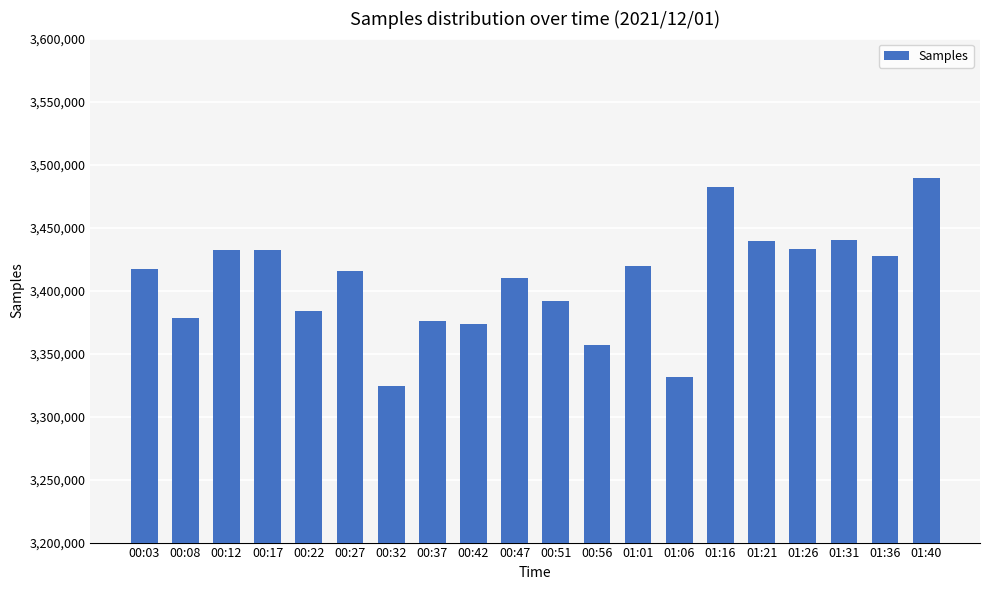

What is the label of the 10th bar from the left?

00:47